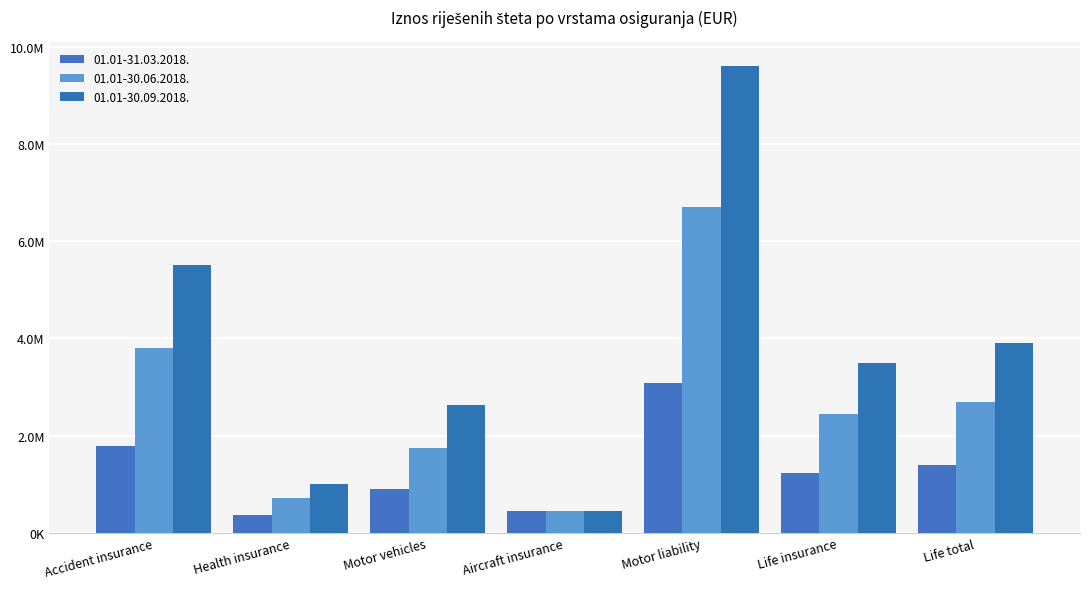

At which label does 01.01-30.06.2018. reach its peak?

Motor liability